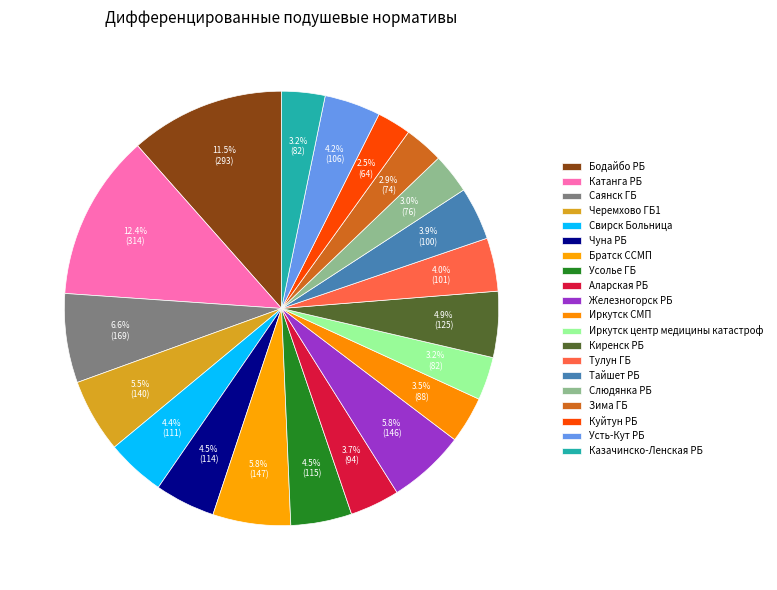

What is the total percentage of Иркутск СМП and Бодайбо РБ?

15.0%